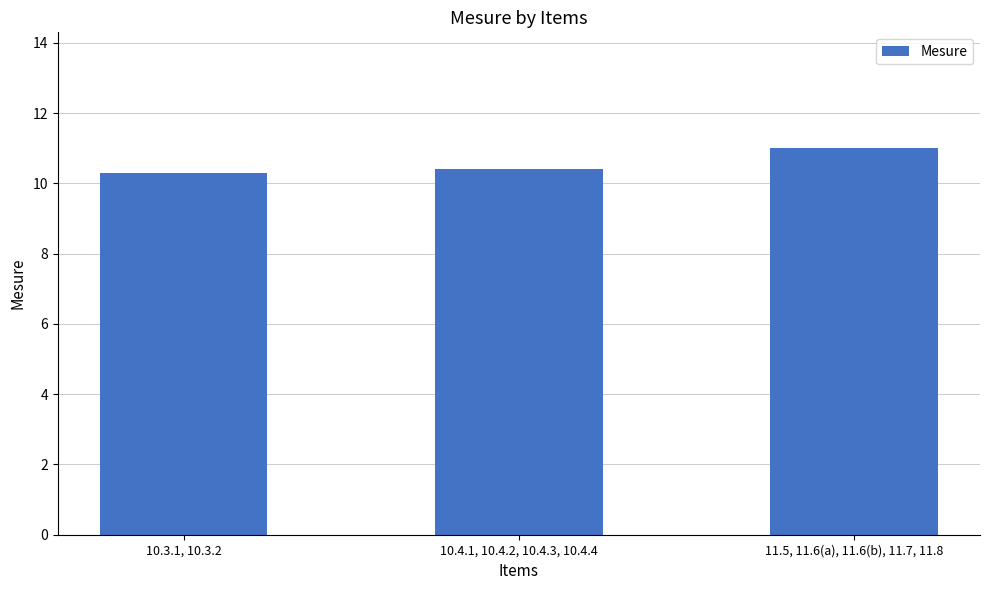

Which has a higher value, 11.5, 11.6(a), 11.6(b), 11.7, 11.8 or 10.3.1, 10.3.2?

11.5, 11.6(a), 11.6(b), 11.7, 11.8